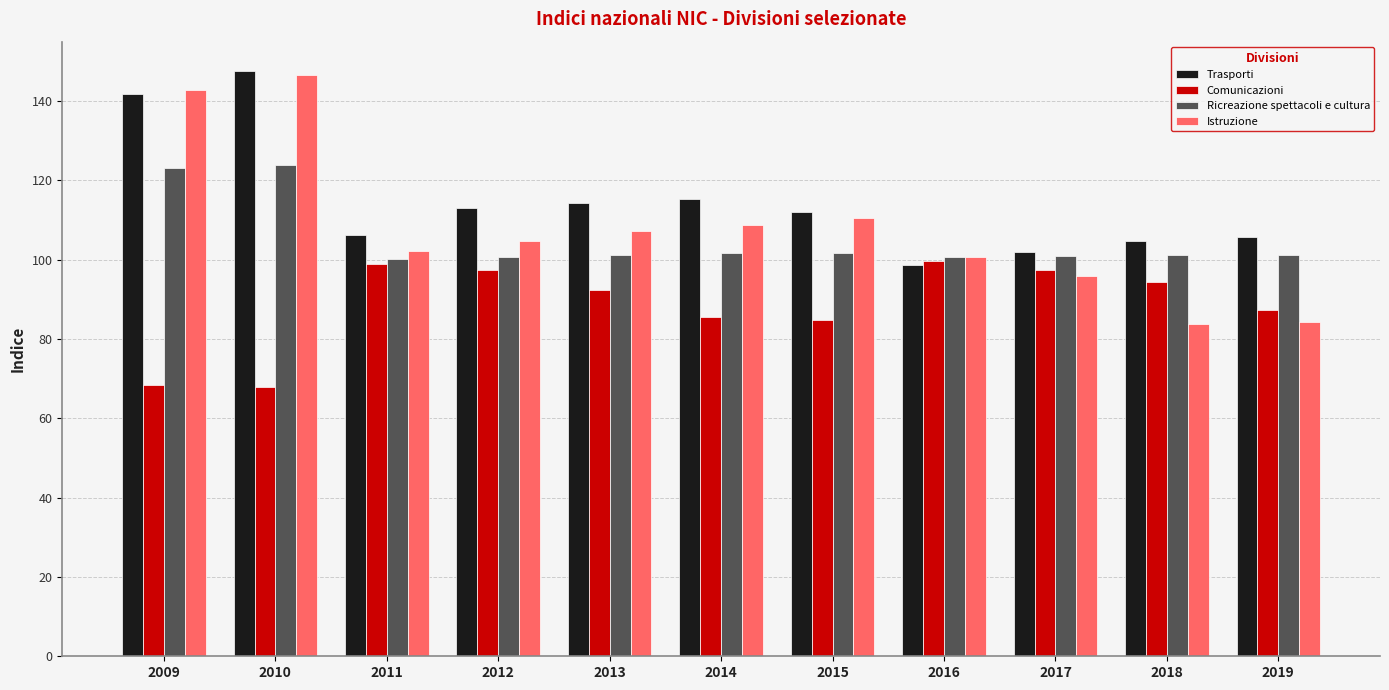

What is the difference between the maximum and minimum values in the Trasporti series?

49.0